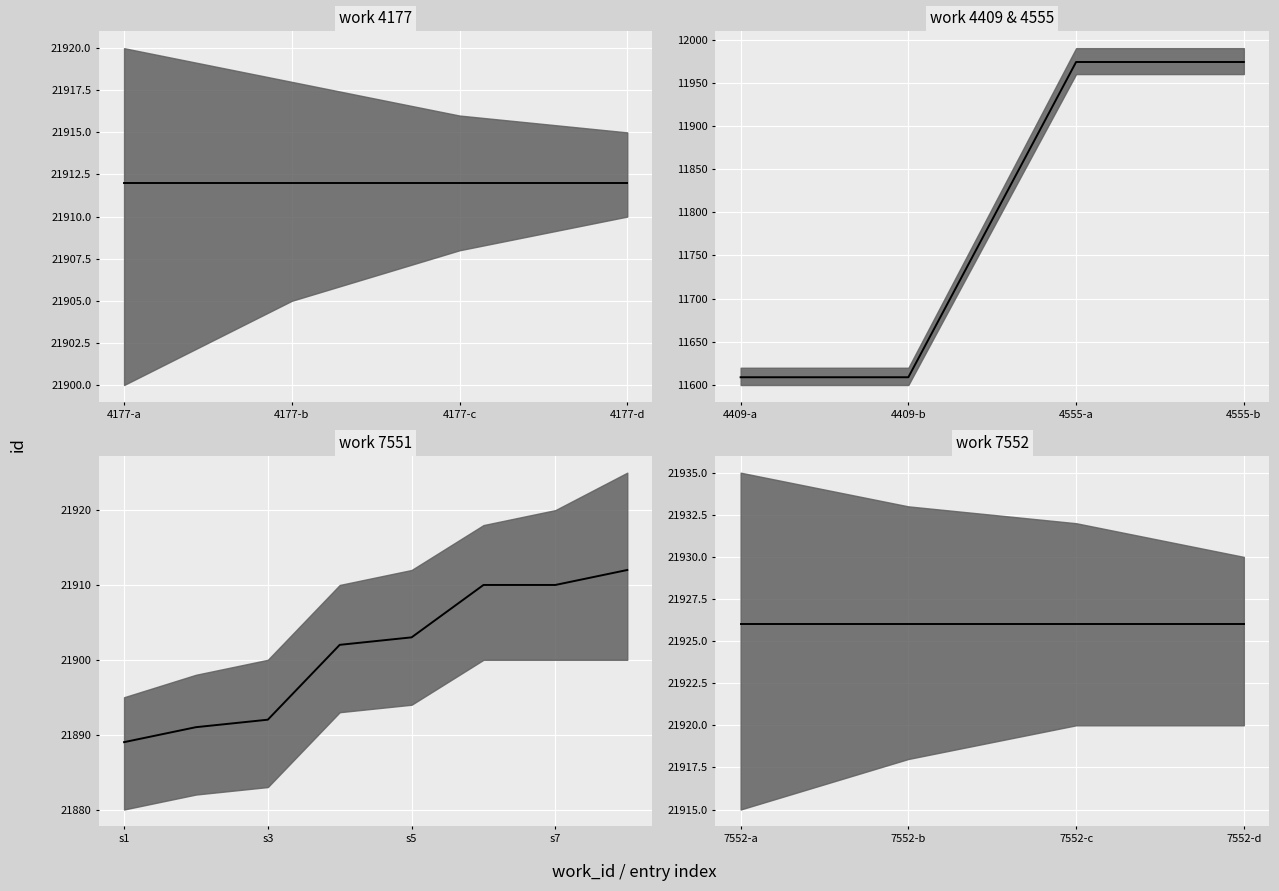

True or false: id_median has more than 1 points higher than both neighbors.

False